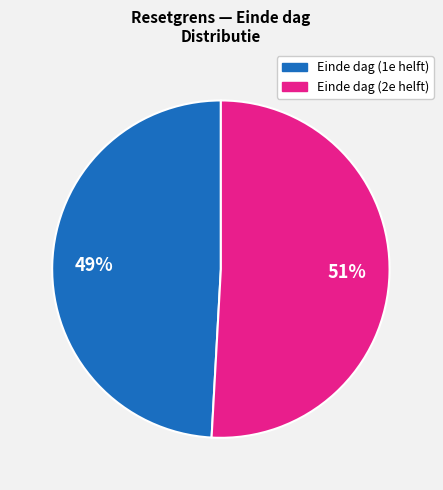

Count the number of slices in the pie.

2